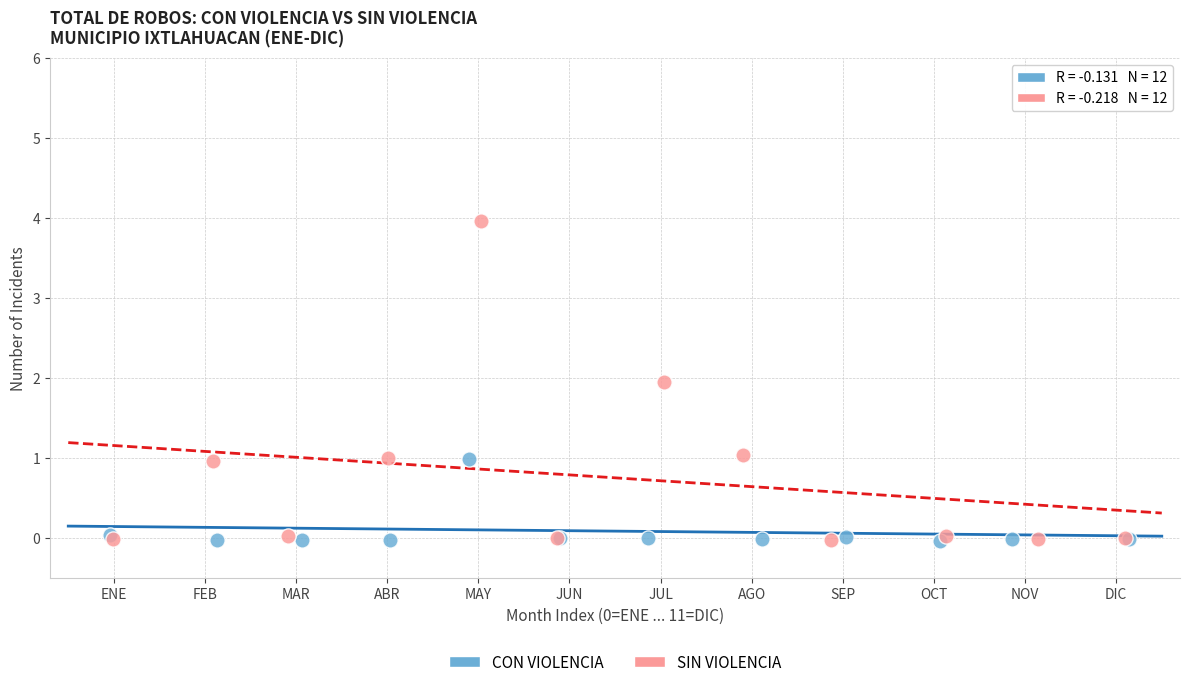

Which series reaches the maximum Y coordinate?

SIN VIOLENCIA